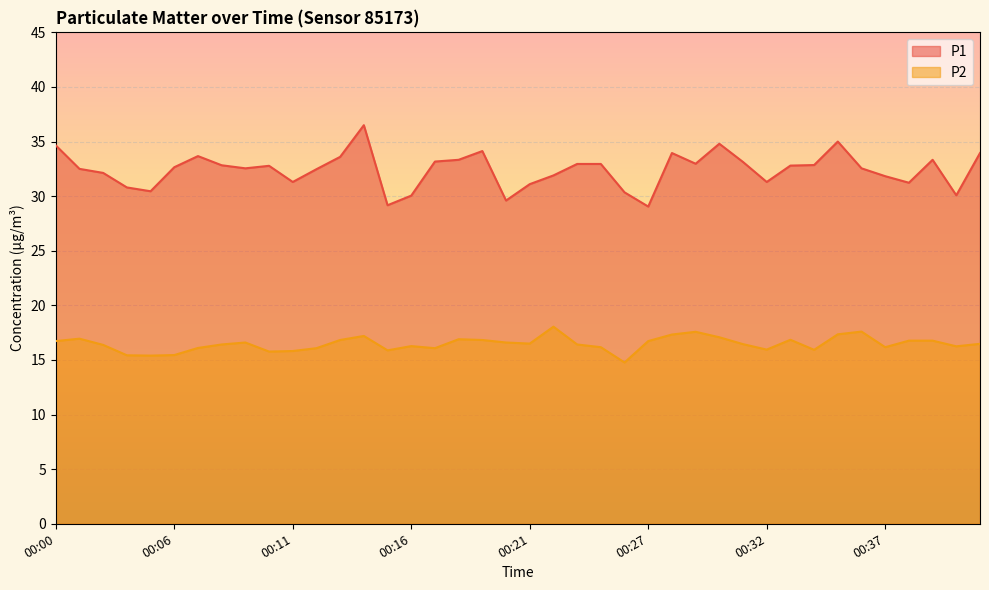

True or false: P1 and P2 intersect in this chart.

False